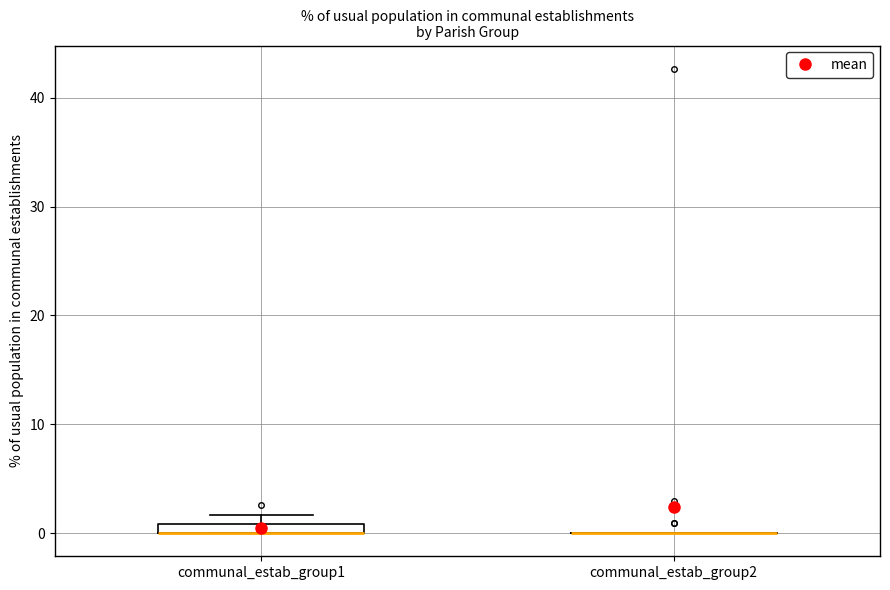

Where is the upper edge of the box for communal_estab_group1 on the y-axis? The values are not printed on the chart, so give them approximately, as read against the axis.

1